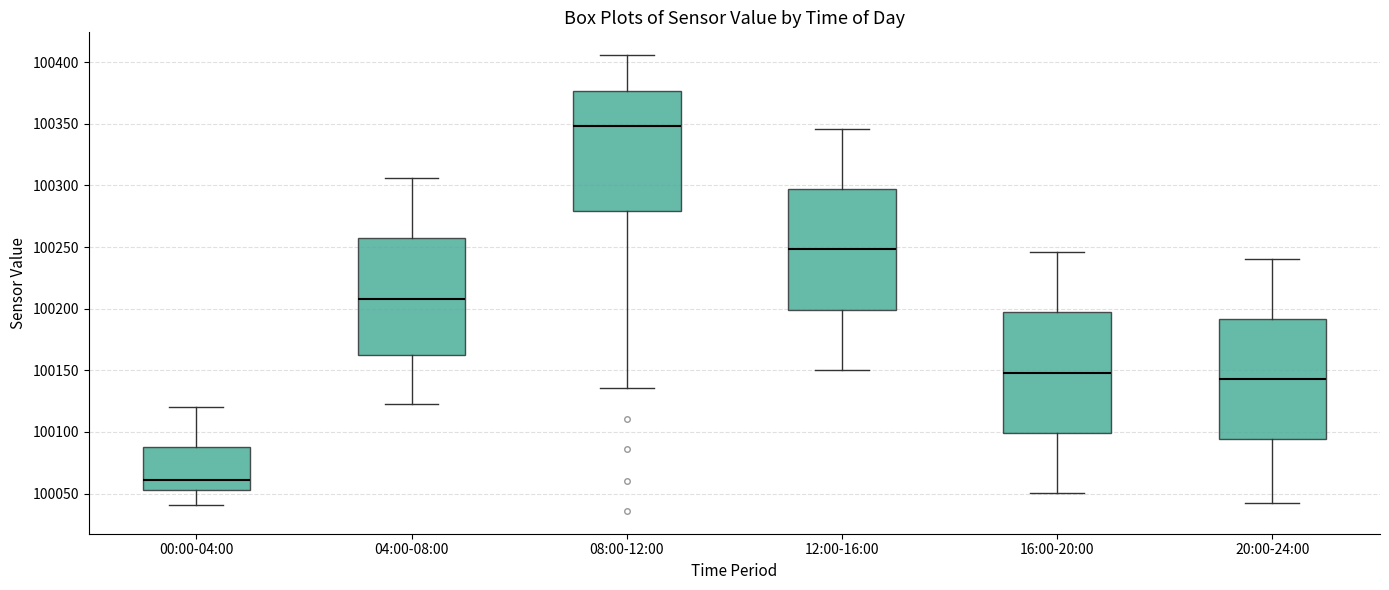

Reading left to right, read every box against the y-axis: the position of its median line, the range the box covers, and the ends of its whiskers. The values are not printed on the chart, so give them approximately, as read against the axis.

00:00-04:00: median 100060, box 100055 to 100090, whiskers 100040 to 100120
04:00-08:00: median 100210, box 100160 to 100255, whiskers 100125 to 100305
08:00-12:00: median 100350, box 100280 to 100375, whiskers 100135 to 100405
12:00-16:00: median 100250, box 100200 to 100295, whiskers 100150 to 100345
16:00-20:00: median 100150, box 100100 to 100195, whiskers 100050 to 100245
20:00-24:00: median 100145, box 100095 to 100190, whiskers 100045 to 100240